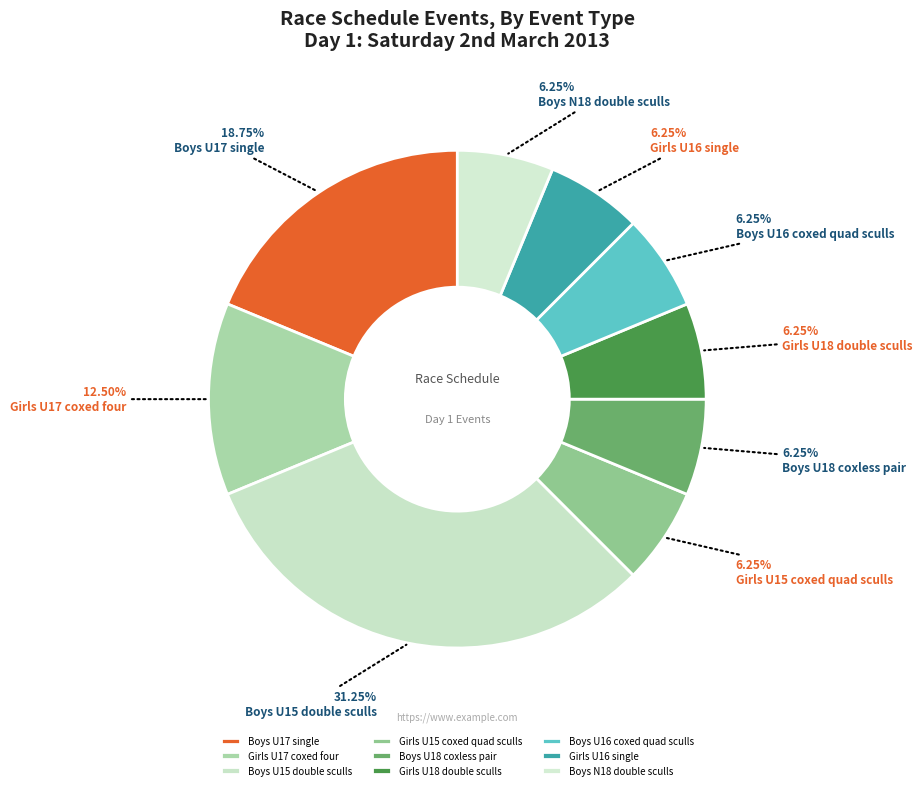

Is the sum of Girls U18 double sculls and Boys U16 coxed quad sculls greater than half?

No